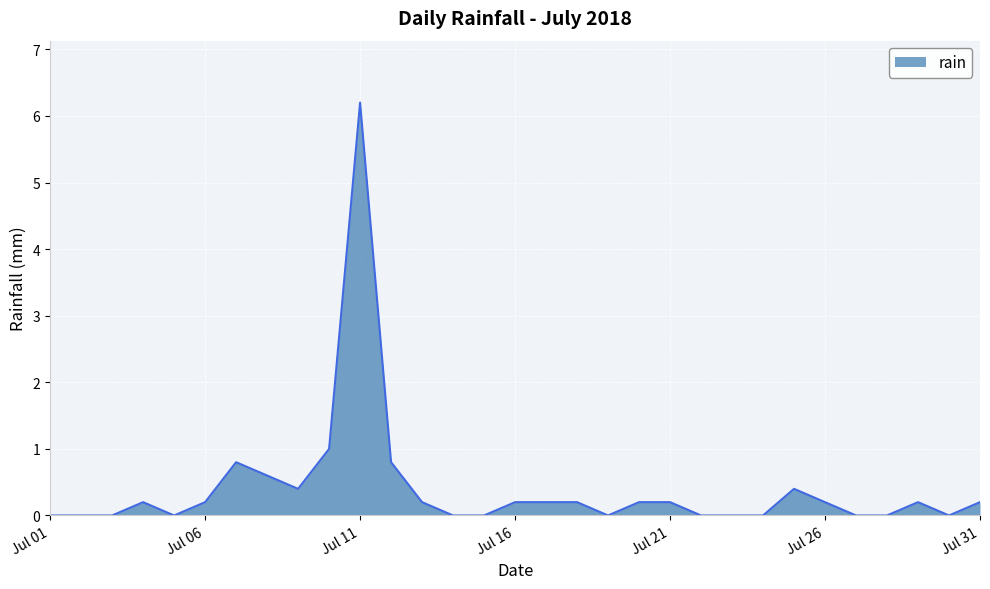

What is the greatest value displayed?

6.2